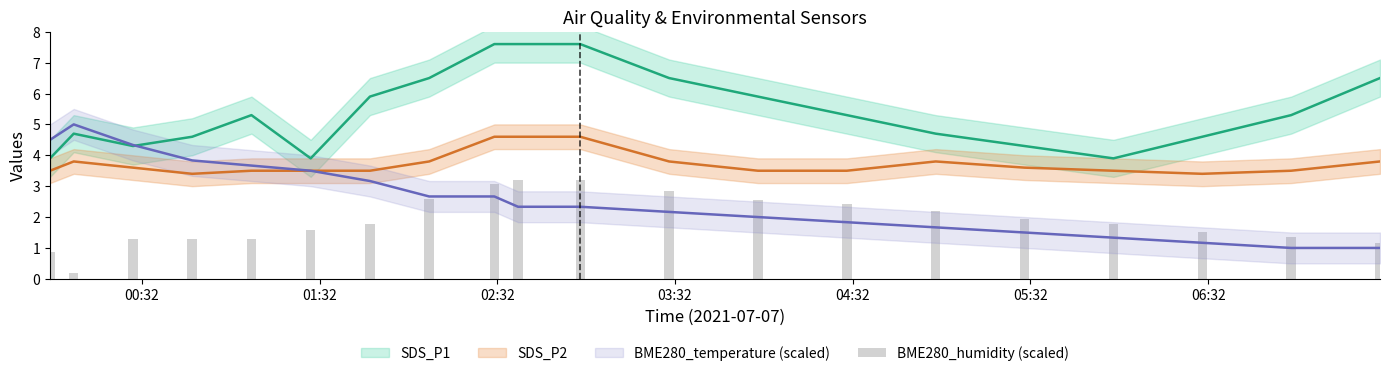

The value at 04:32 is 2.4. True or false?

True